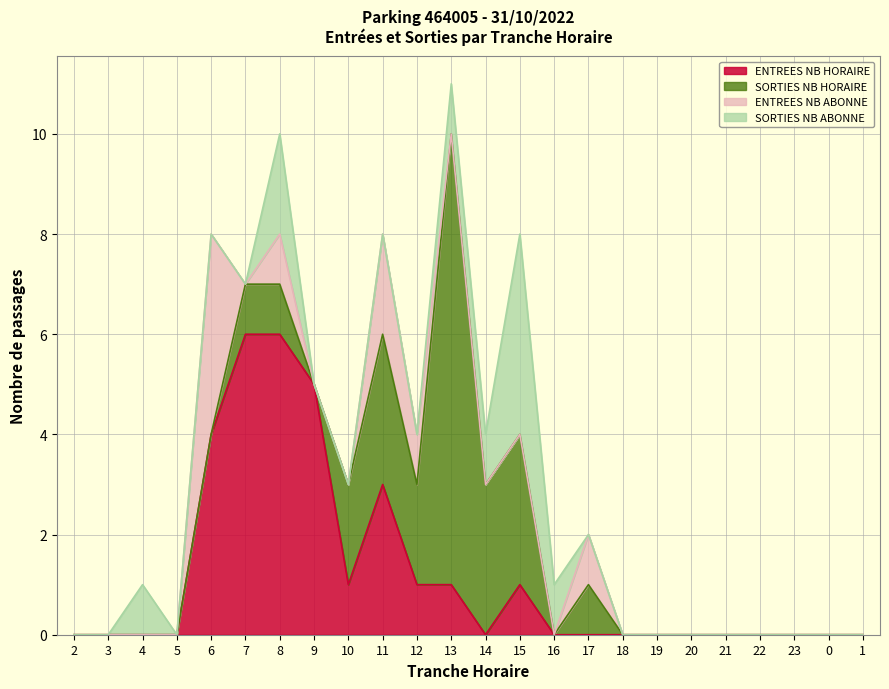

Which label corresponds to the smallest value in the chart?

2